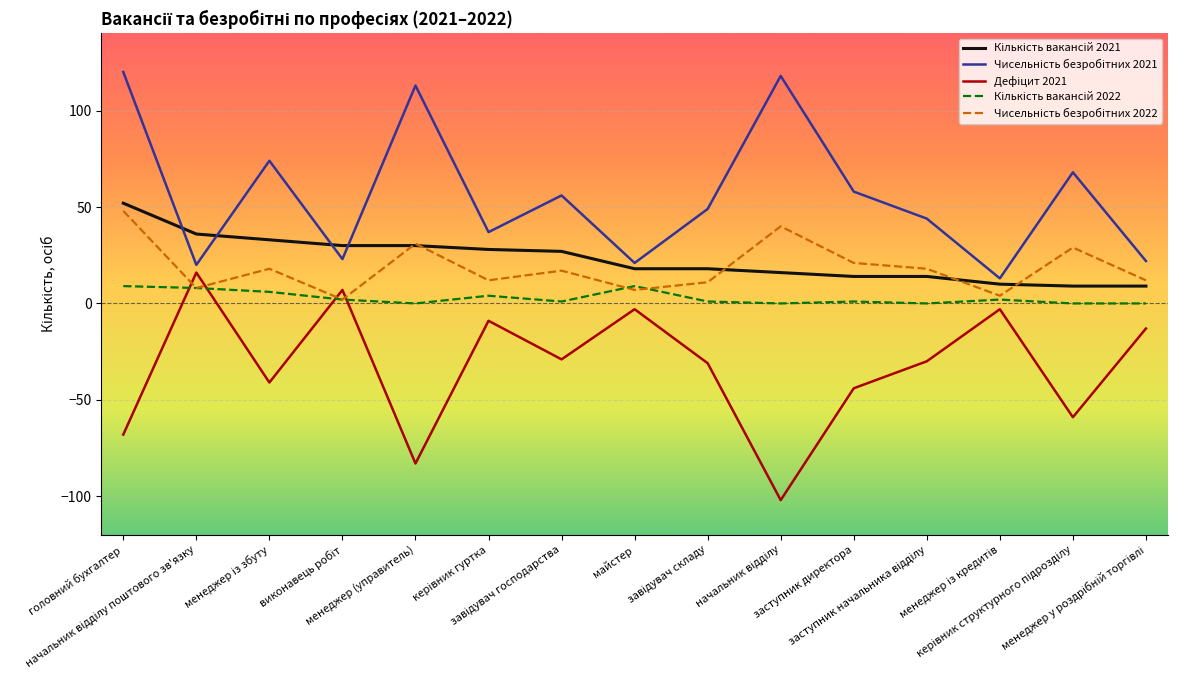

True or false: Кількість вакансій 2022 and Чисельність безробітних 2021 intersect in this chart.

False